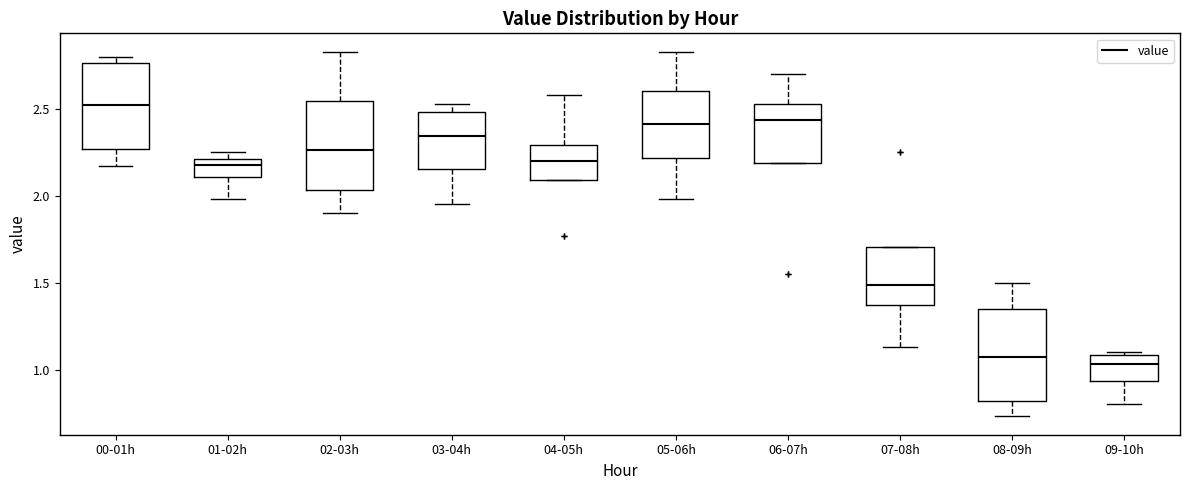

Reading left to right, read every box against the y-axis: the position of its median line, the range the box covers, and the ends of its whiskers. The values are not printed on the chart, so give them approximately, as read against the axis.

00-01h: median 2.55, box 2.25 to 2.75, whiskers 2.15 to 2.80
01-02h: median 2.20 (inside the box), box 2.10 to 2.20, whiskers 2.00 to 2.25
02-03h: median 2.25, box 2.05 to 2.55, whiskers 1.90 to 2.85
03-04h: median 2.35, box 2.15 to 2.50, whiskers 1.95 to 2.55
04-05h: median 2.20, box 2.10 to 2.30, whiskers 2.10 to 2.60
05-06h: median 2.40, box 2.20 to 2.60, whiskers 2.00 to 2.85
06-07h: median 2.45, box 2.20 to 2.55, whiskers 2.20 to 2.70
07-08h: median 1.50, box 1.35 to 1.70, whiskers 1.15 to 1.70
08-09h: median 1.10, box 0.80 to 1.35, whiskers 0.75 to 1.50
09-10h: median 1.05, box 0.95 to 1.10, whiskers 0.80 to 1.10 (just above the box's upper edge)